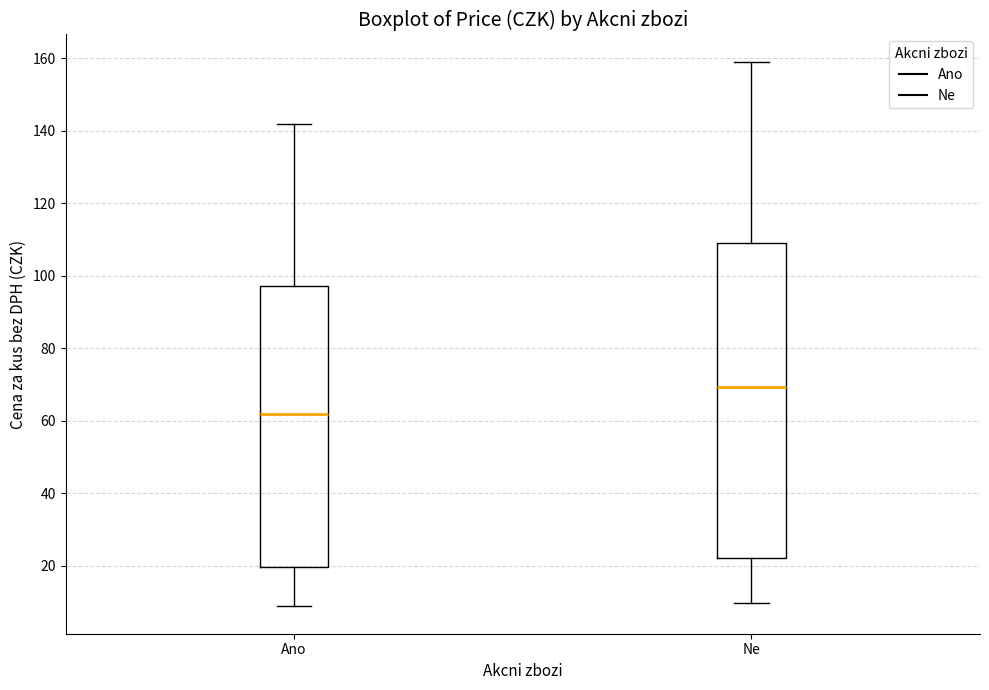

Reading left to right, read every box against the y-axis: the position of its median line, the range the box covers, and the ends of its whiskers. The values are not printed on the chart, so give them approximately, as read against the axis.

Ano: median 62, box 20 to 98, whiskers 8 to 142
Ne: median 70, box 22 to 108, whiskers 10 to 160